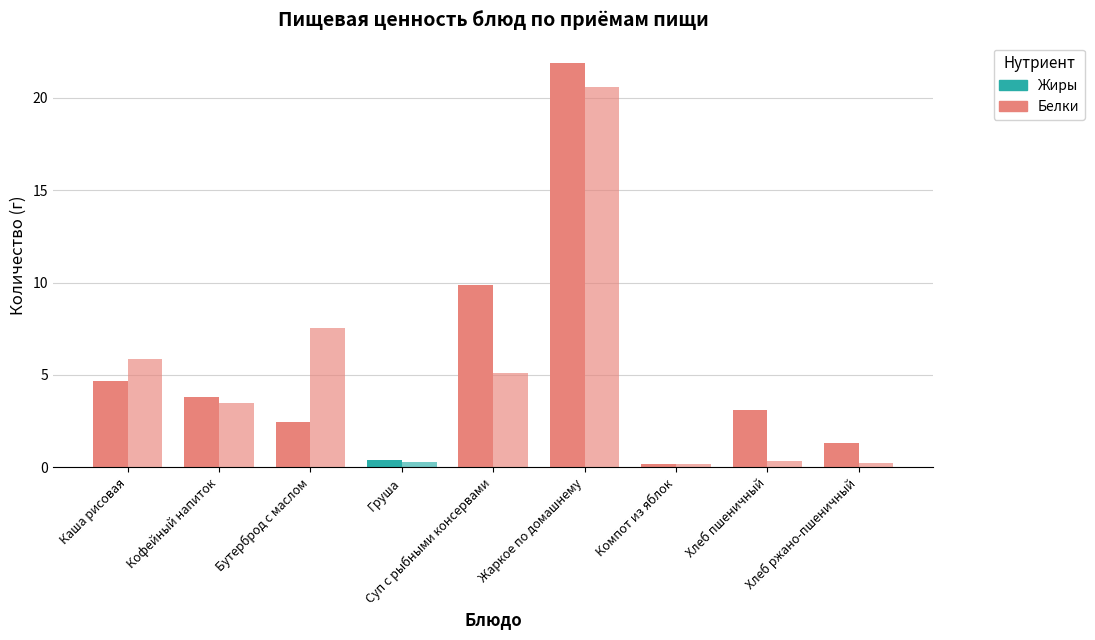

What value does the Белки series have at Каша рисовая?

4.7